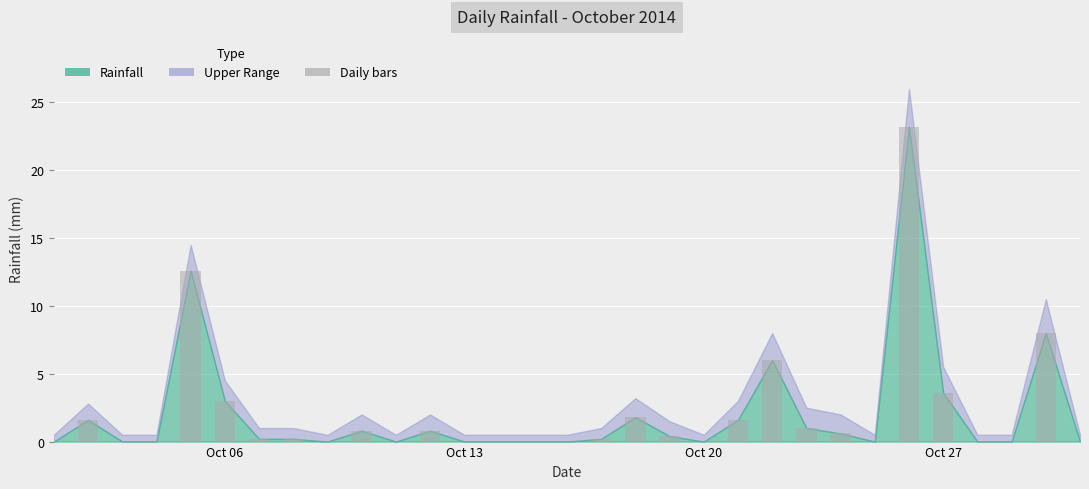

What is the sum of all values?

65.6